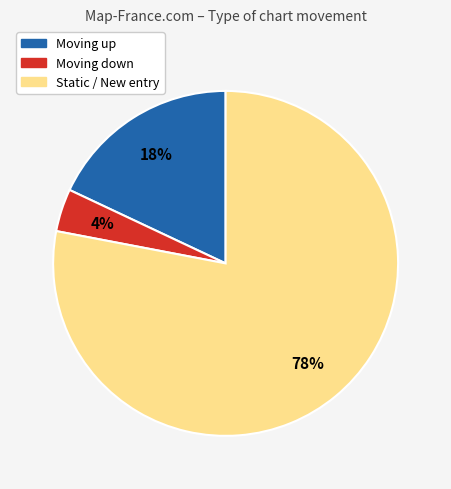

Rank the categories by value from lowest to highest.

Moving down, Moving up, Static / New entry